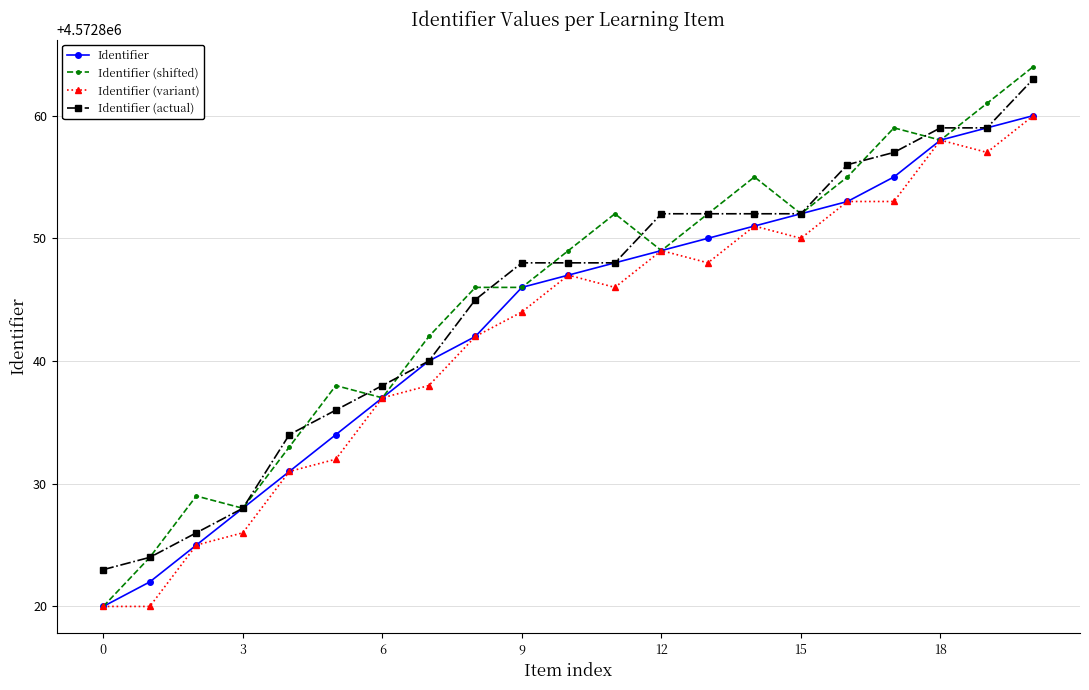

Which series has the largest range (max minus min)?

Identifier (shifted)